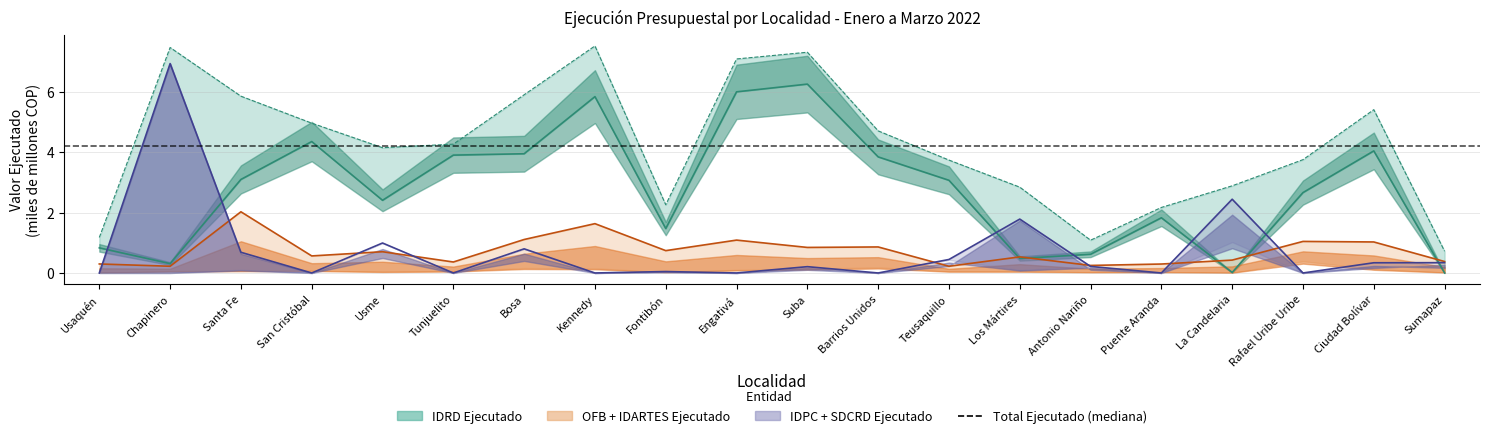

In IDARTES Ejecutado, how many points are higher than both neighbors (excluding endpoints)?

7